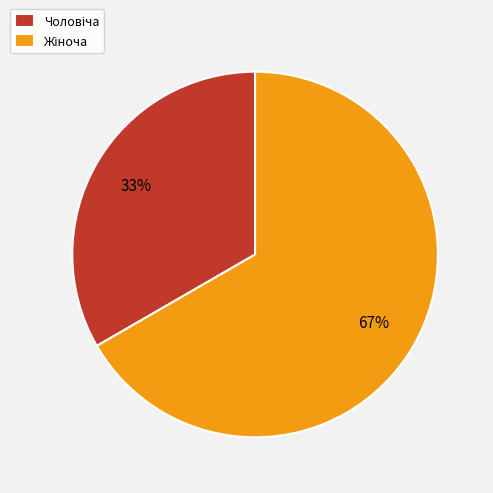

To the nearest percent, what is the average slice percentage?

50%